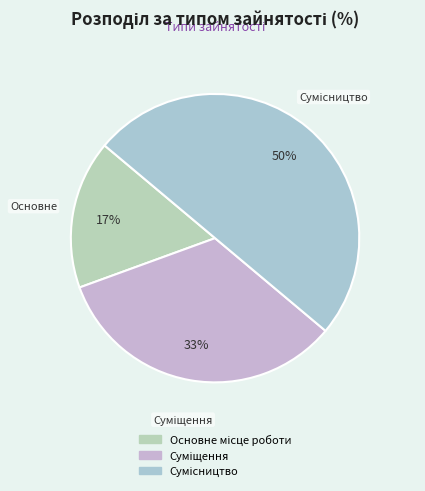

Between Сумісництво and Основне місце роботи, which is larger?

Сумісництво